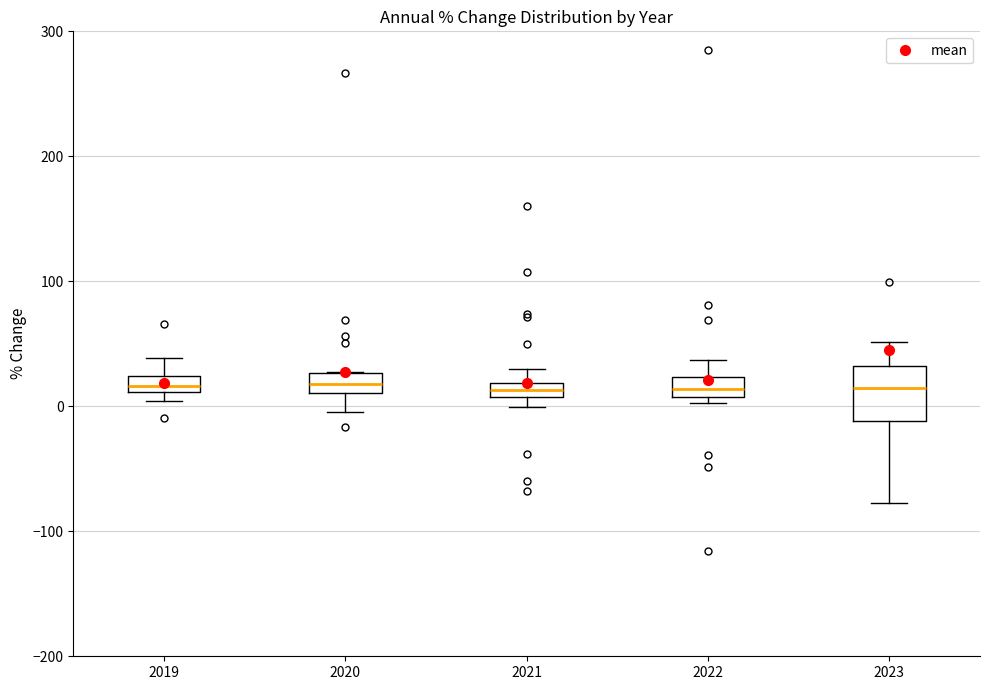

Where does the median line of the box at x = 2023 sit on the y-axis? The values are not printed on the chart, so give them approximately, as read against the axis.

10